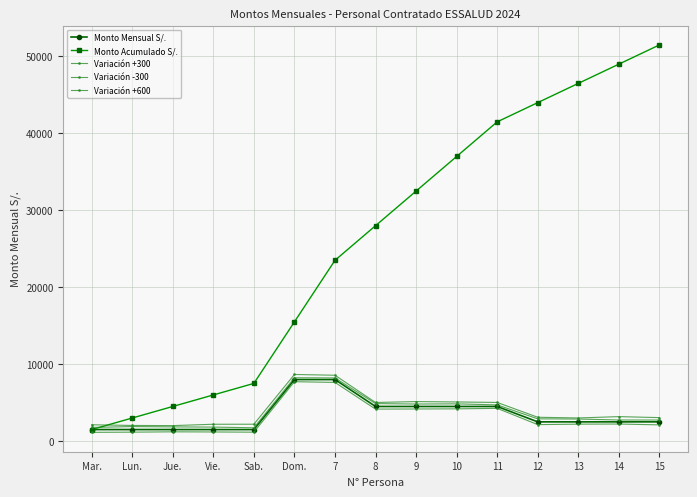

How many data points in Variación -300 are less than 2202?

7